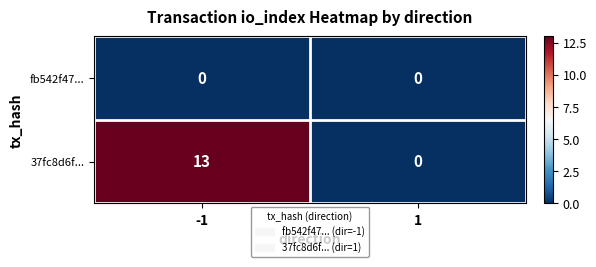

List the series in order of their overall mean, lowest first.

fb542f47..., 37fc8d6f...